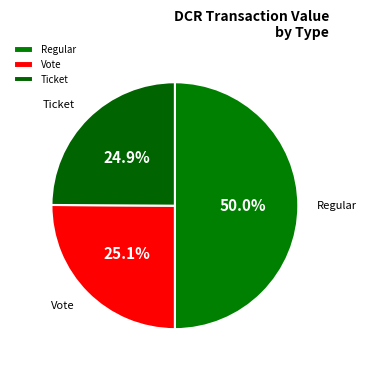

What is the largest slice in the pie chart?

Regular